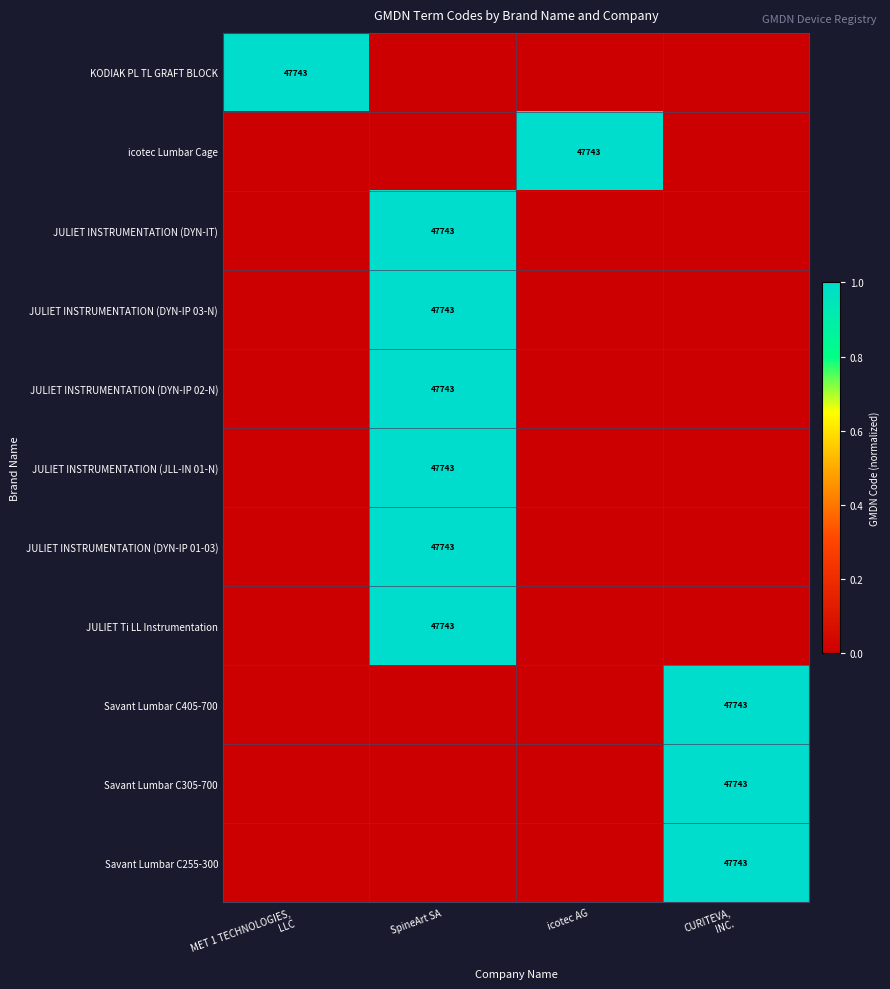

Is it true that JULIET INSTRUMENTATION (DYN-IP 03-N) equals 24068 at SpineArt SA?

False